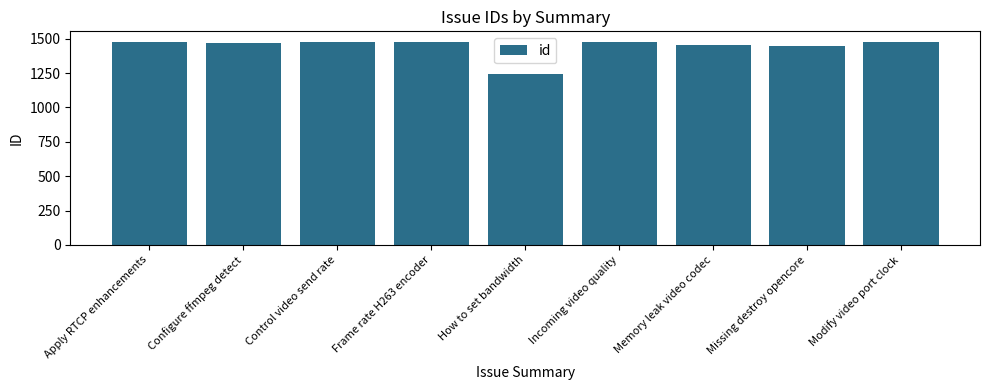

Is it true that the value at Incoming video quality is 2238?

False